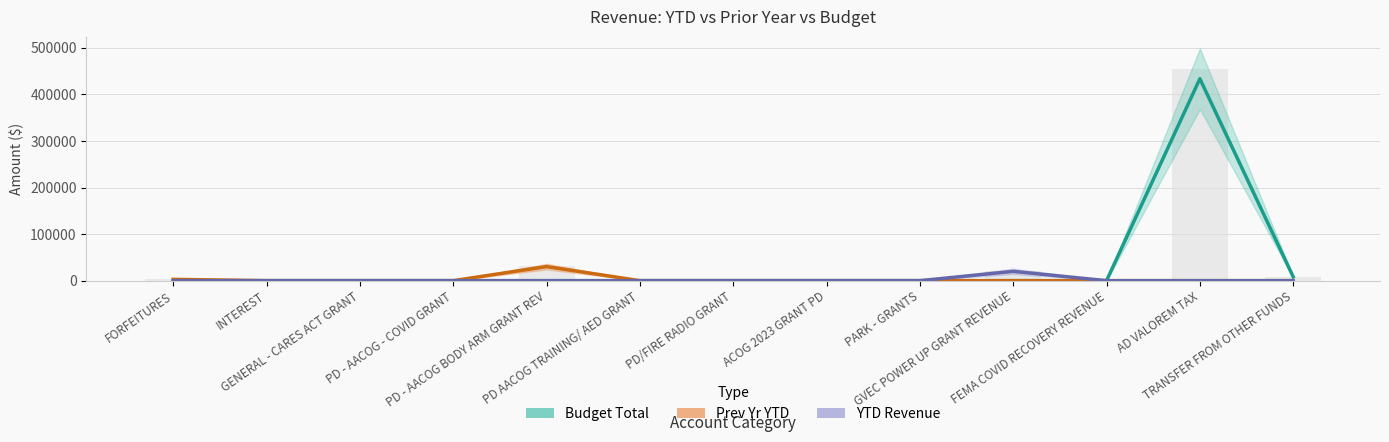

What are all the series names shown in the legend?

Budget Total, Prev Yr YTD, YTD Revenue